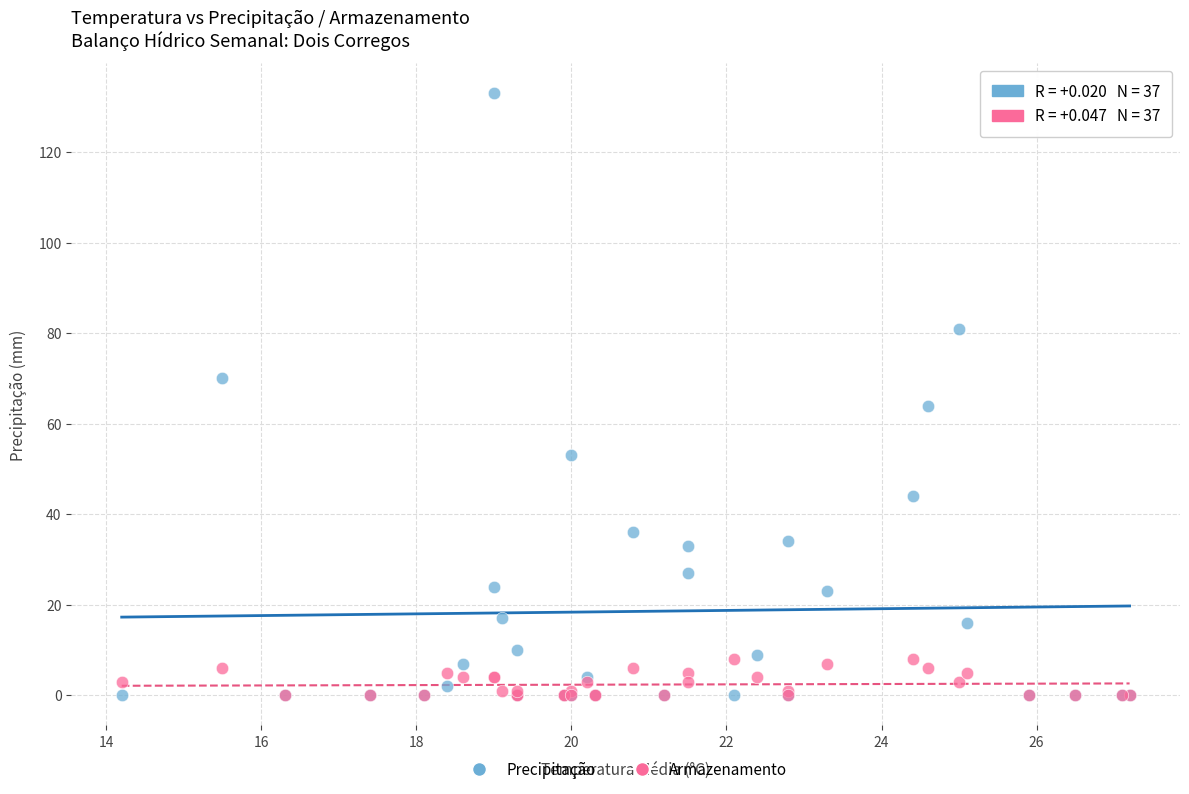

Across all series, what Y value is closest to 66?

64